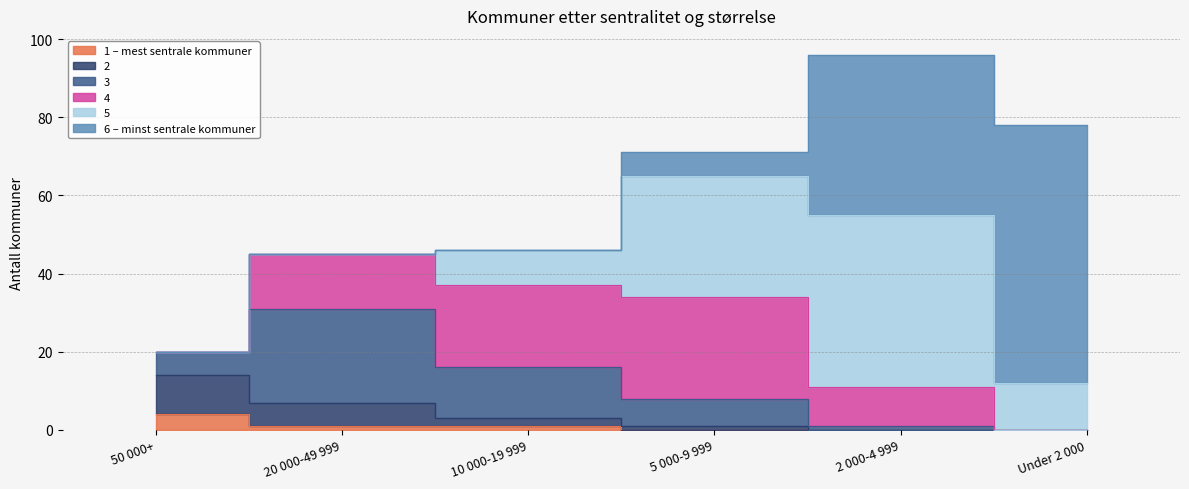

Which series has the largest total across all categories?

6 – minst sentrale kommuner